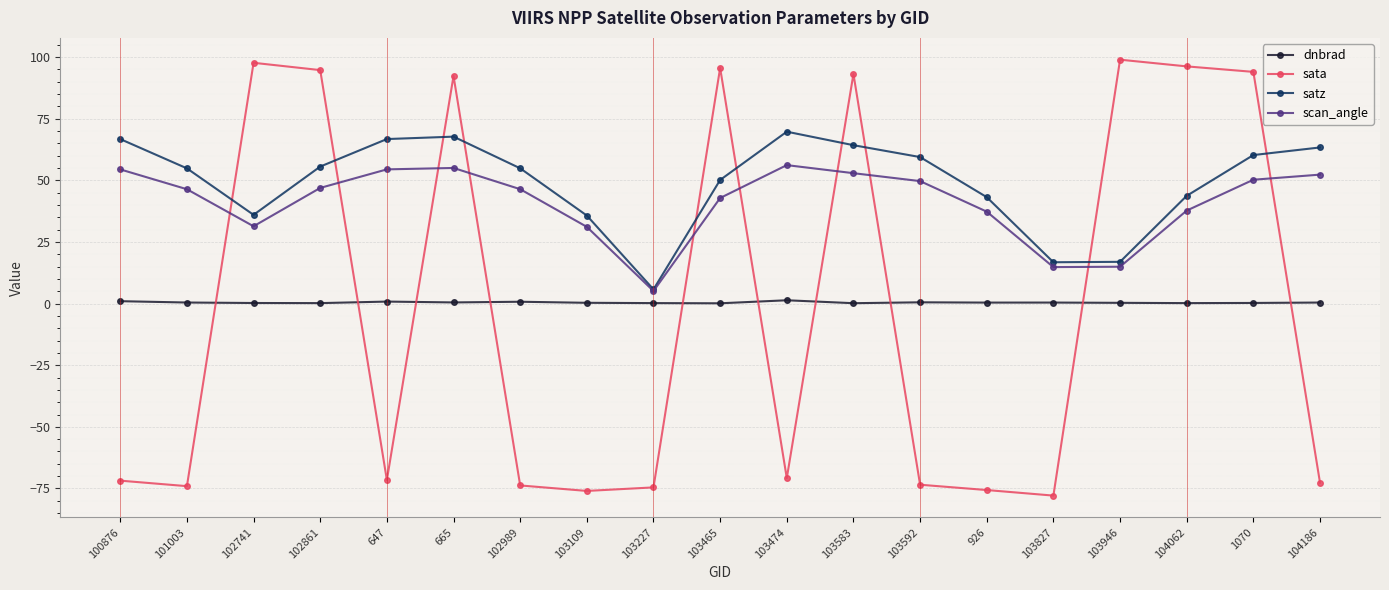

Rank the series at 104186 from highest to lowest value.

satz, scan_angle, dnbrad, sata